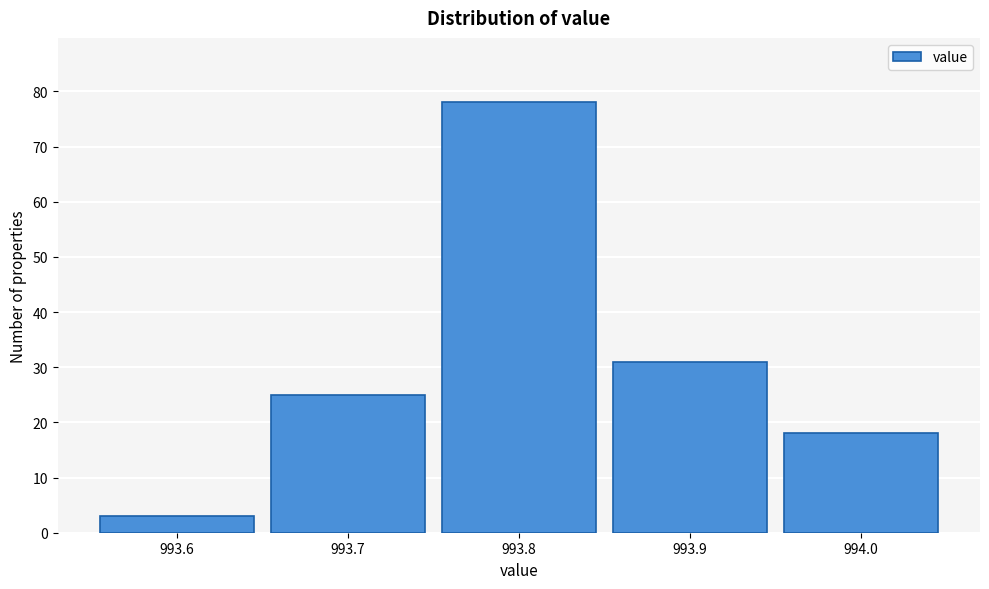

Reading right to left, transcribe all the data shown in this chart.

18	31	78	25	3